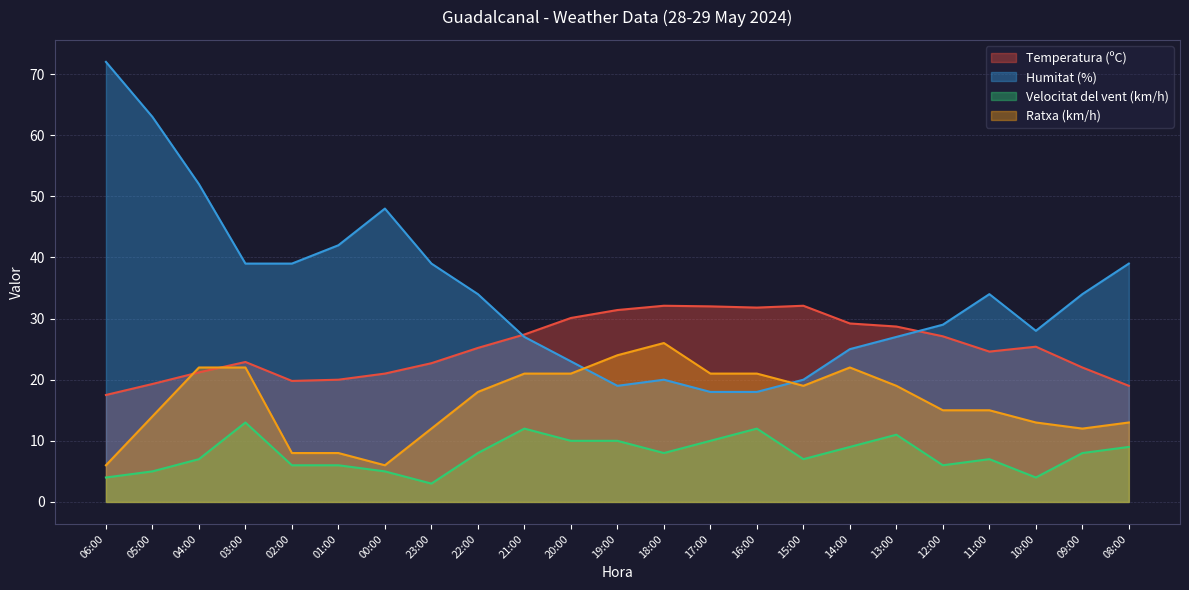

What is the label of the 3rd point from the right?

10:00